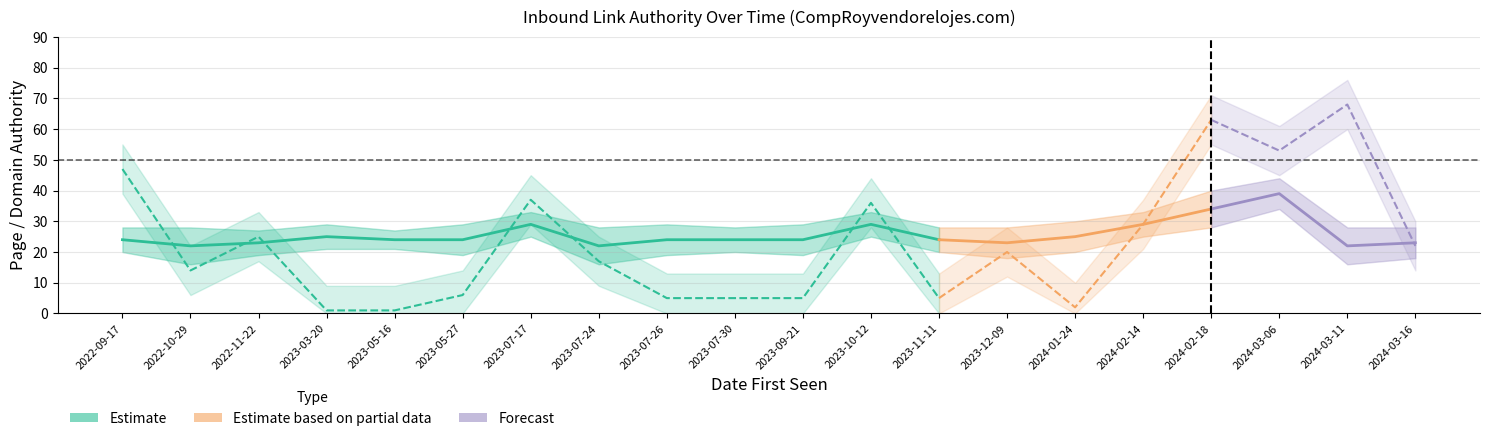

True or false: DA_lower has more than 1 interior local peaks.

True